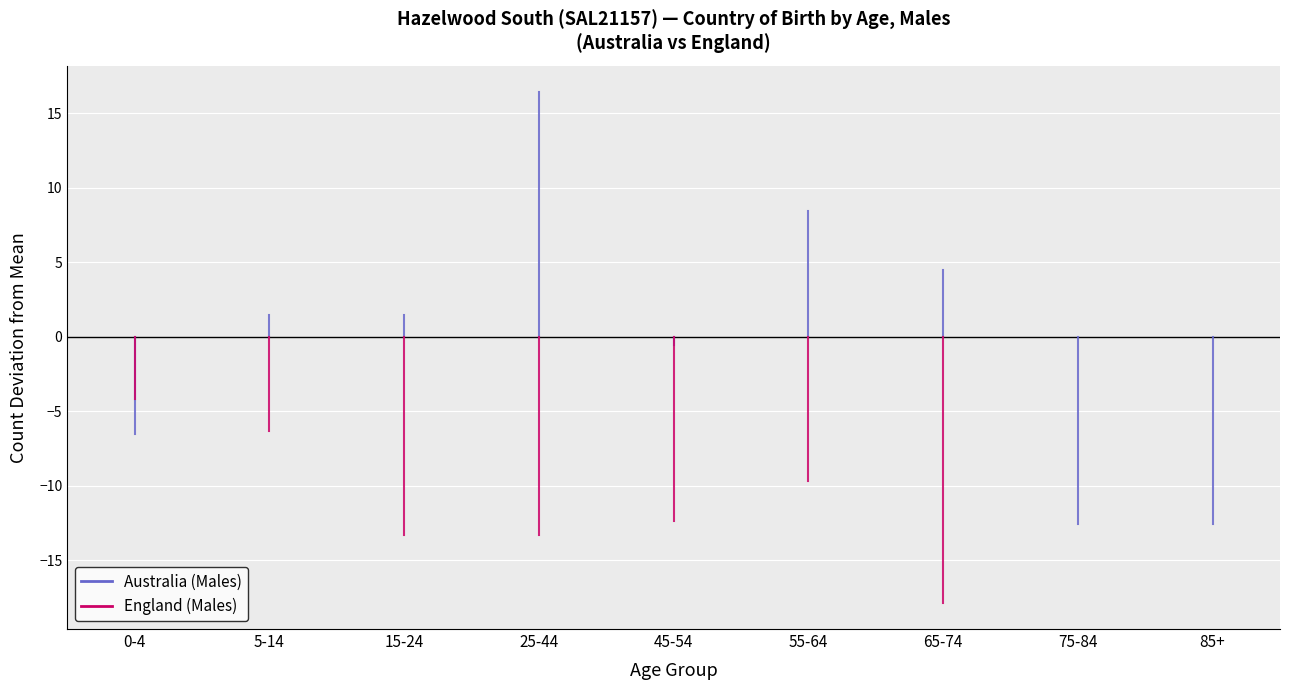

What are all the series names shown in the legend?

Australia (Males), England (Males)